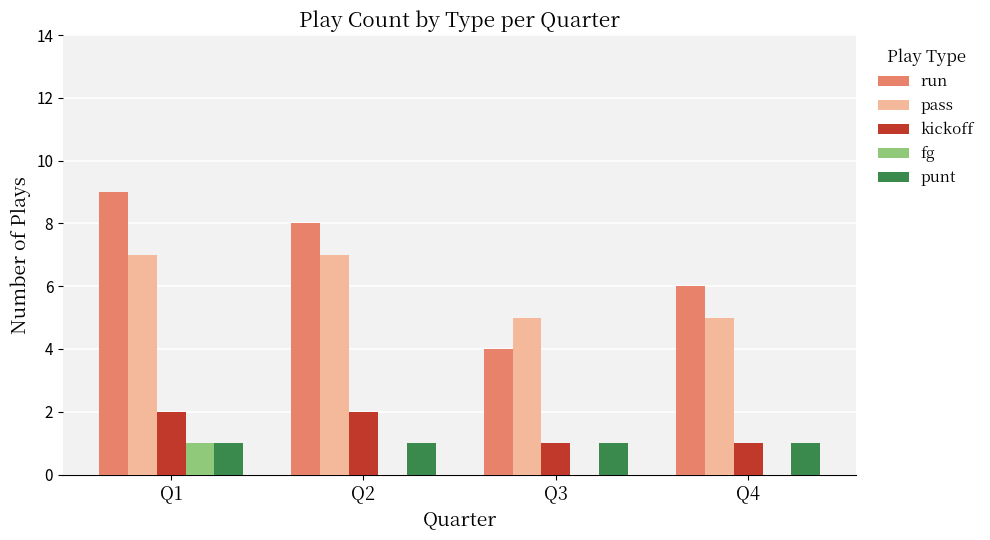

Which series has the largest total across all categories?

run